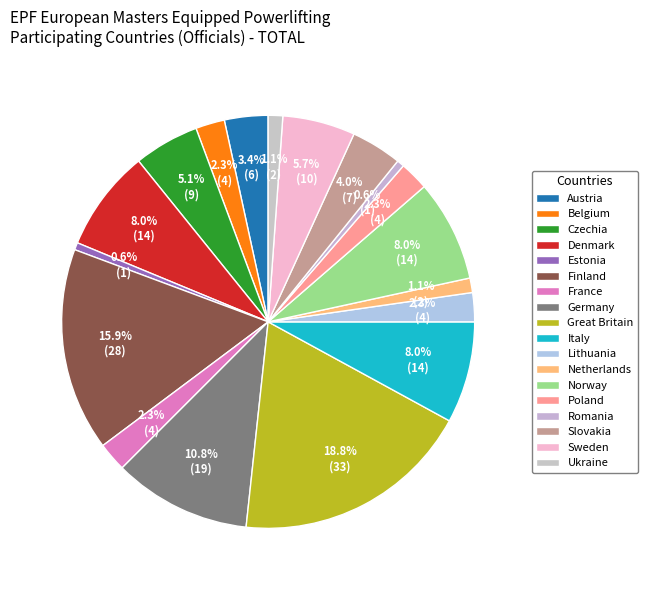

How many slices are in this pie chart?

18